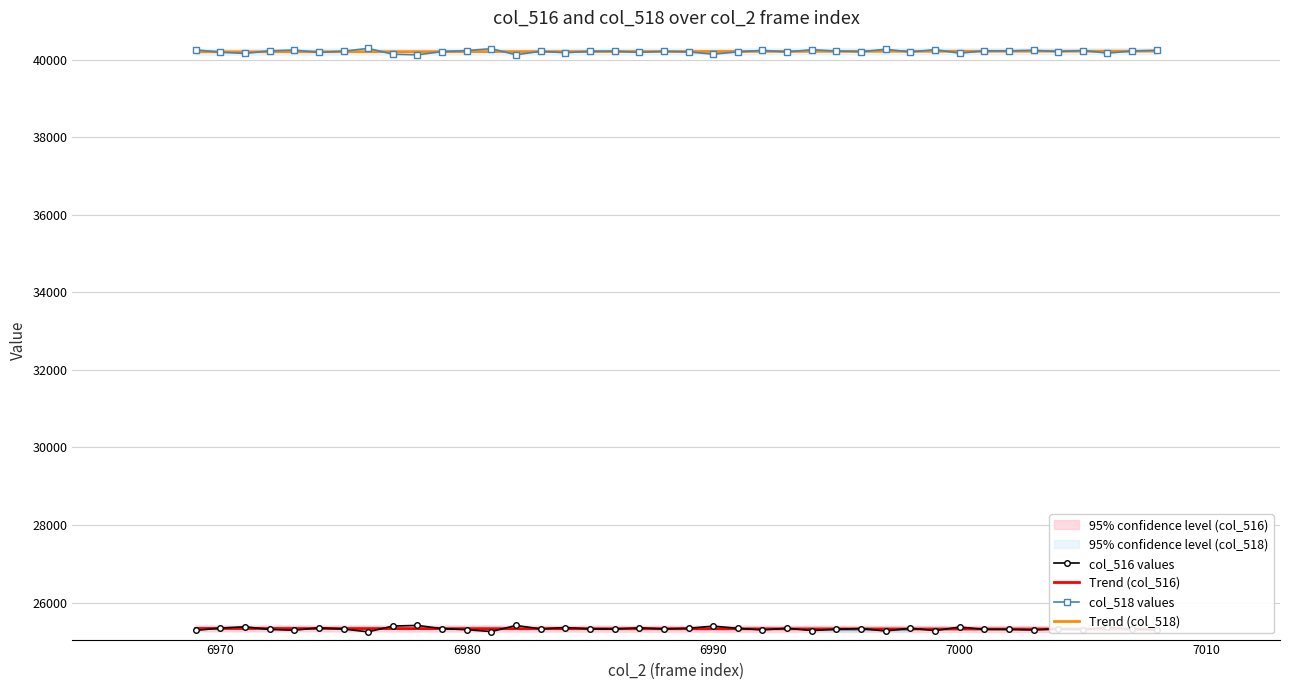

How many data points in col_518 values are above 40213?

19